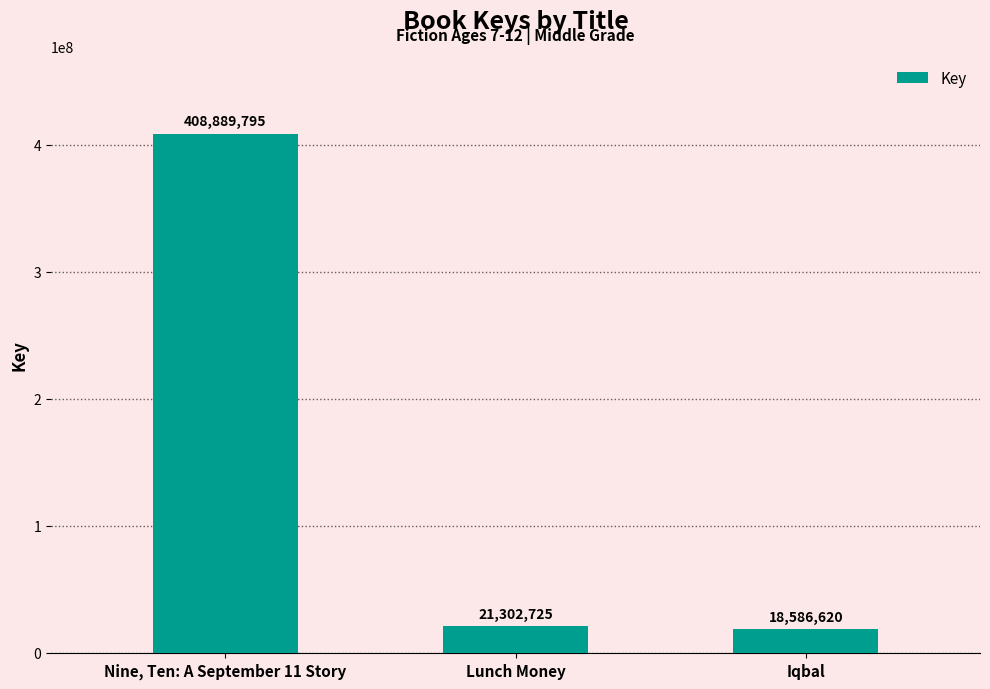

Is it true that the value at Nine, Ten: A September 11 Story is 665584849?

False